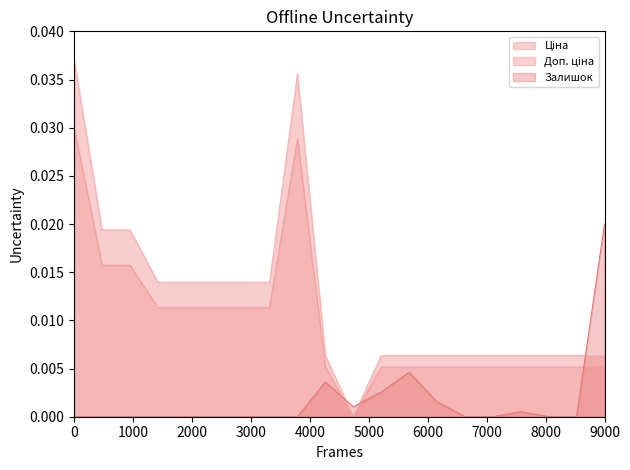

Does the chart have visible grid lines?

No